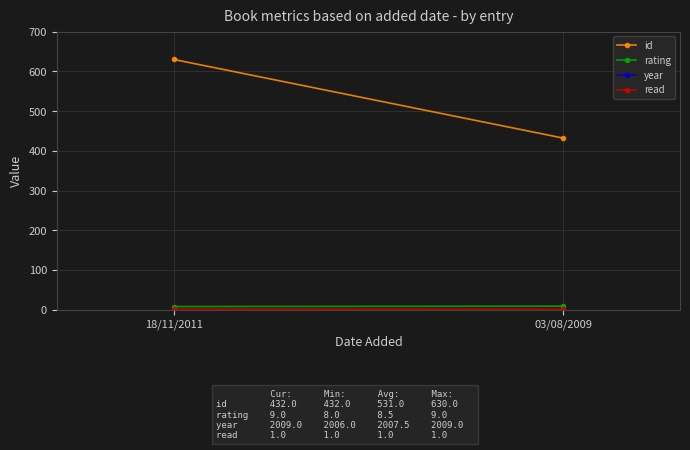

What is the difference between the id values at 18/11/2011 and 03/08/2009?

198